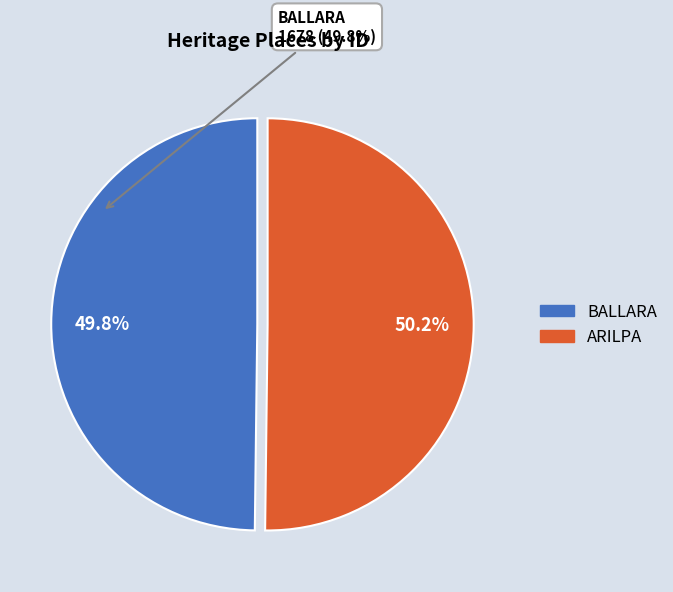

What percentage is the ARILPA slice, to the nearest percent?

50%